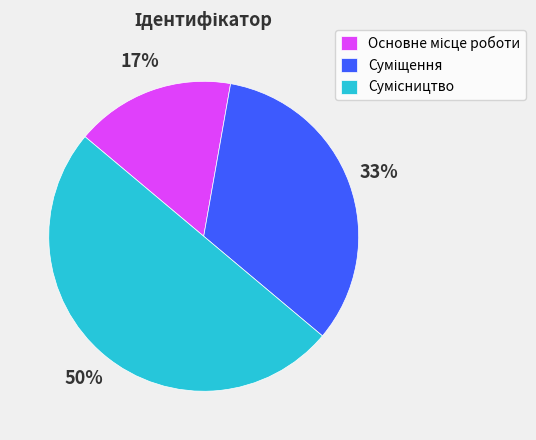

To the nearest percent, what is the difference between the largest and smallest slice percentages?

33%